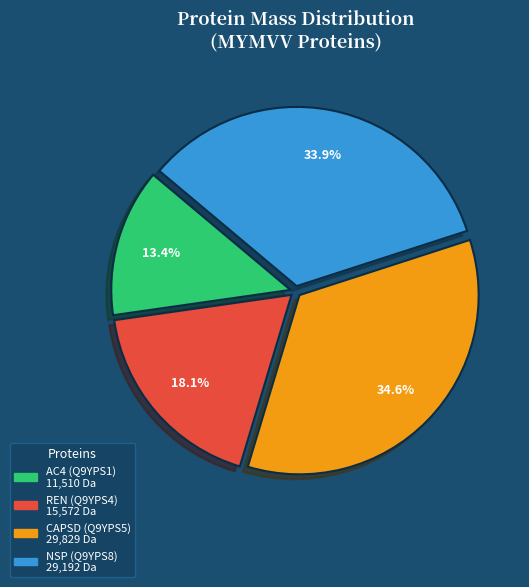

What is the smallest slice in the pie chart?

AC4 (Q9YPS1)